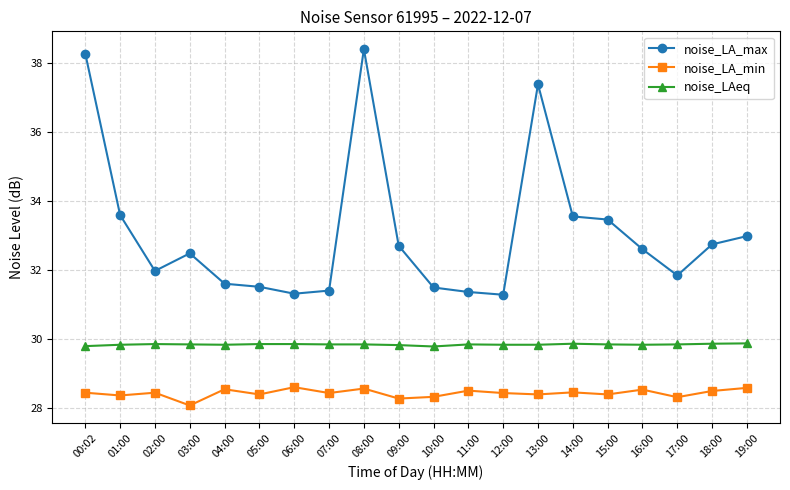

What value does the noise_LA_min series have at 19:00?

28.6